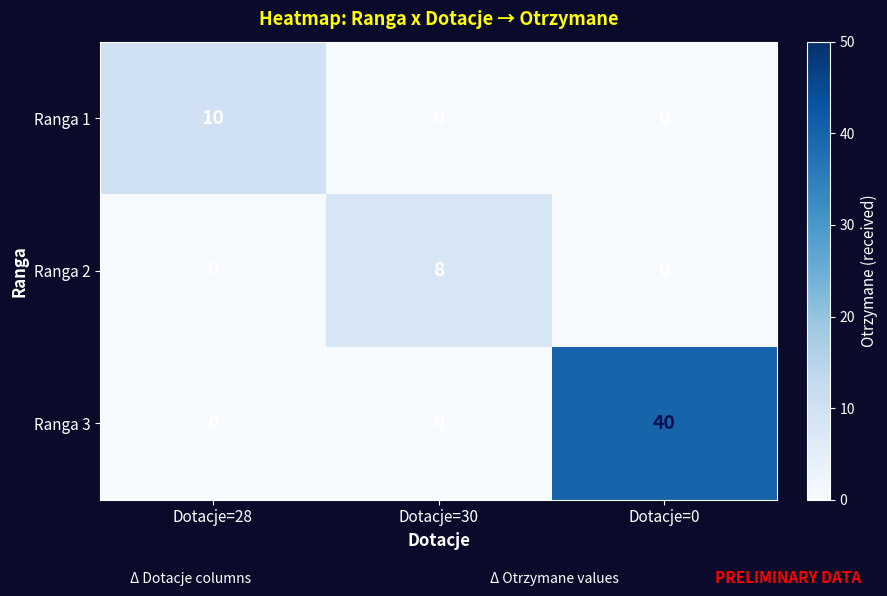

True or false: Ranga 2 has a value of -5 at Dotacje=0.

False